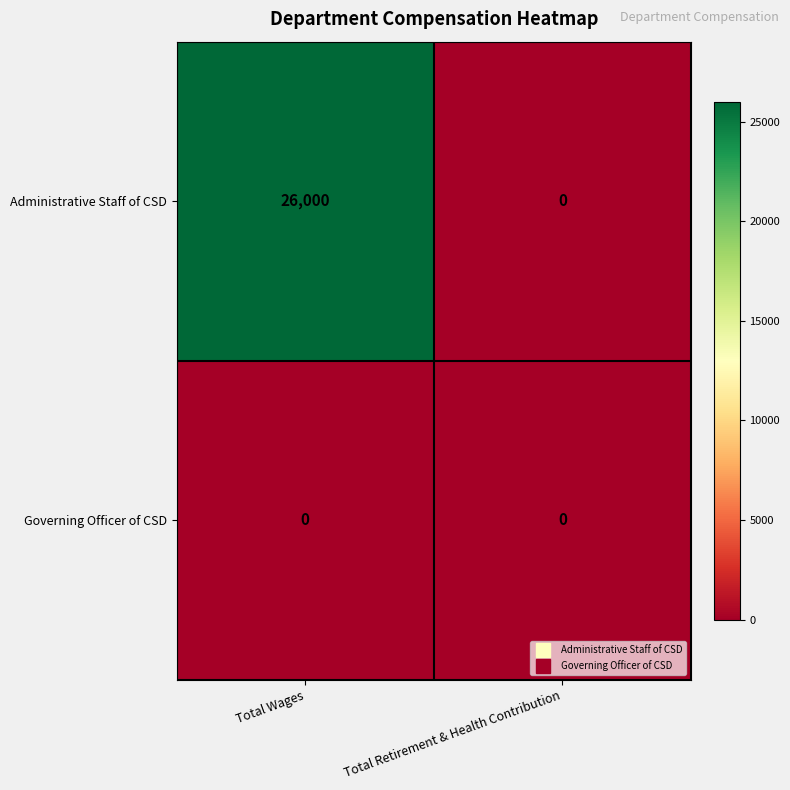

How many data points does each series have?

2